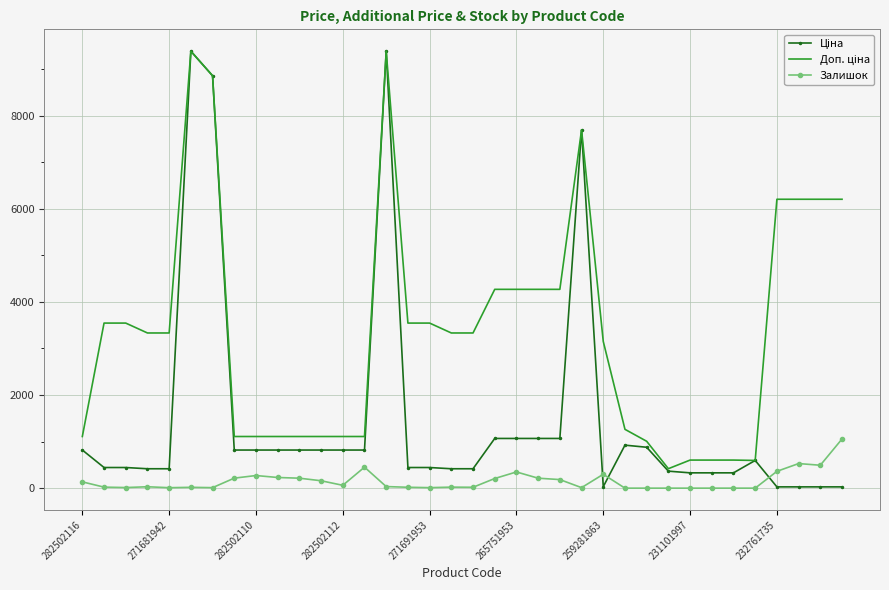

At which category is the sum across all series the highest?

14